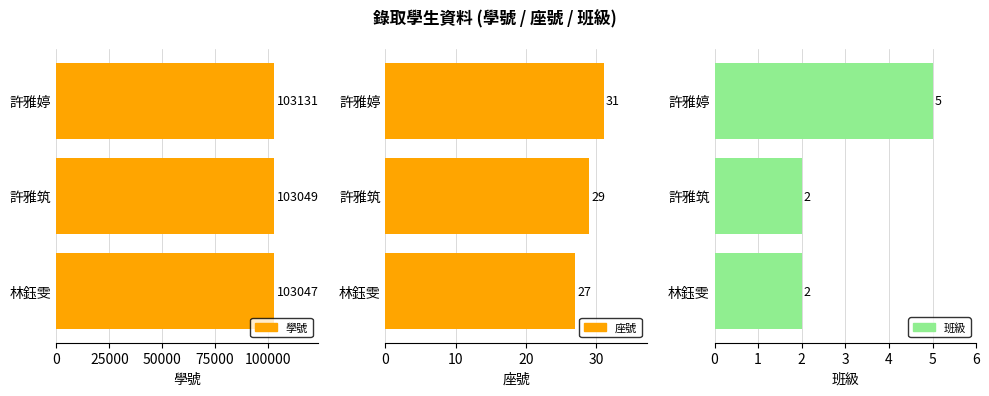

What is the lowest value of the 班級 series?

2